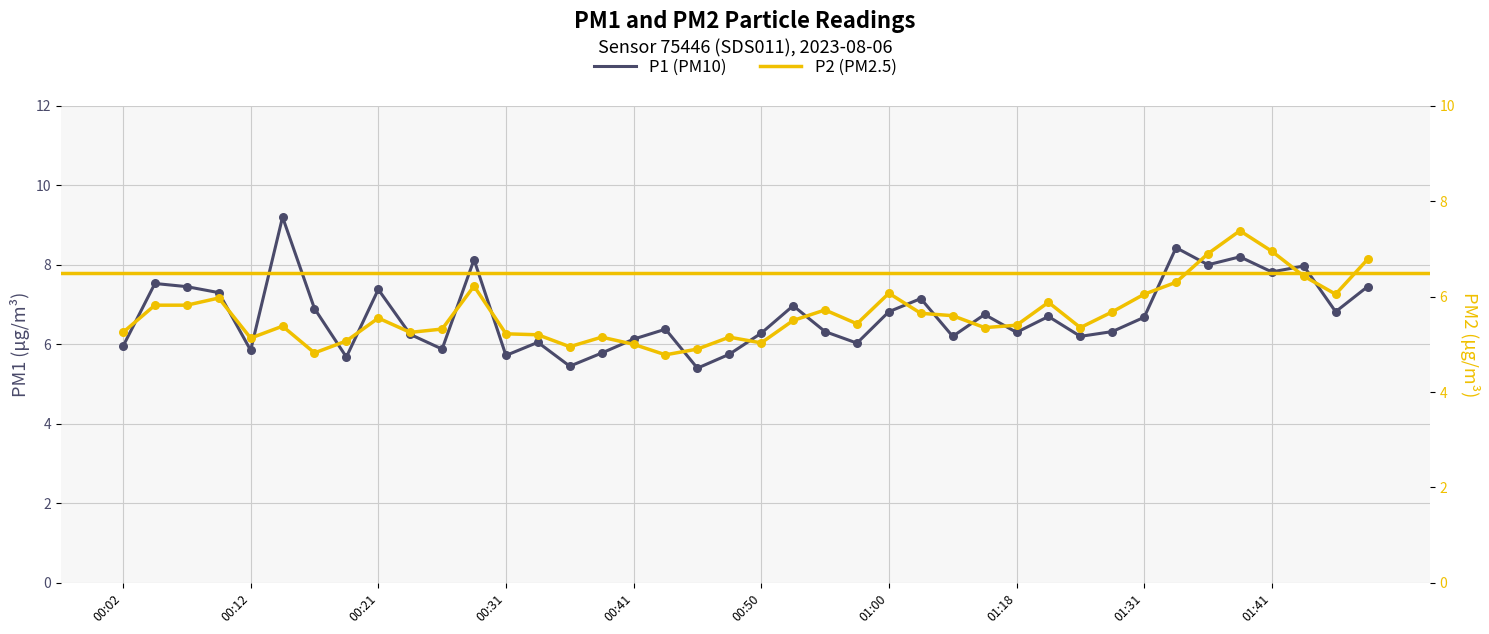

What are all the series names shown in the legend?

P1 (PM10), P2 (PM2.5)